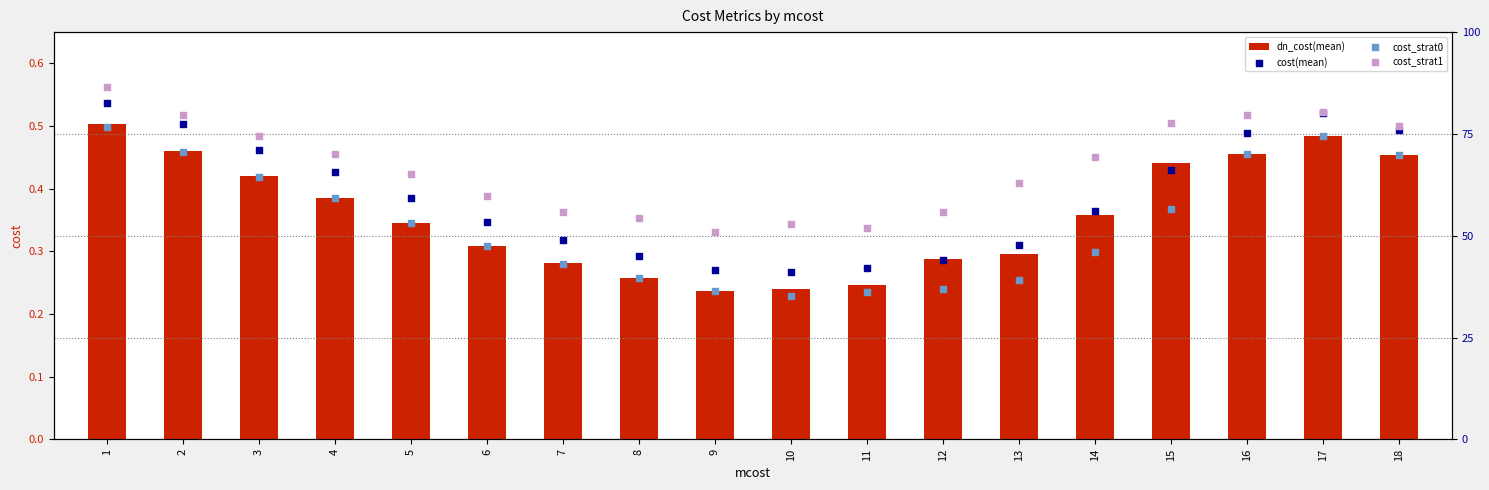

Which series reaches the maximum Y coordinate?

cost_strat1